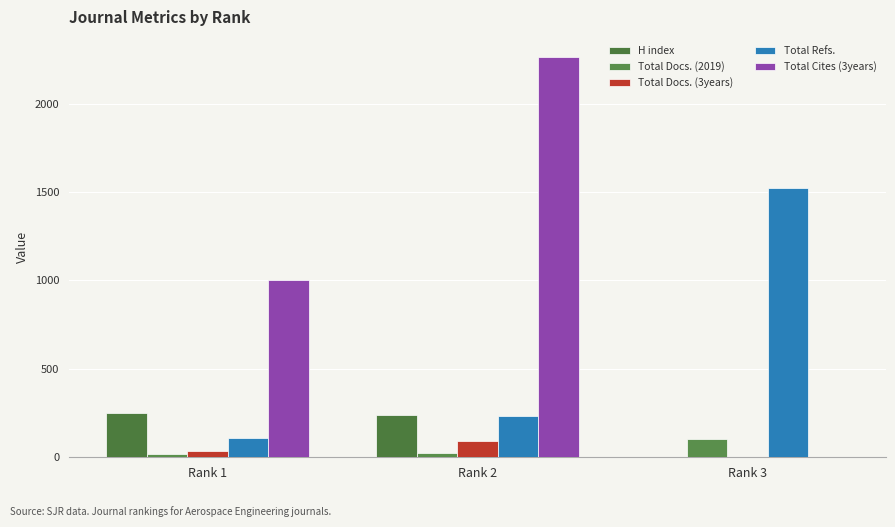

What value does the Total Cites (3years) series have at Rank 2, to the nearest 10?

2260